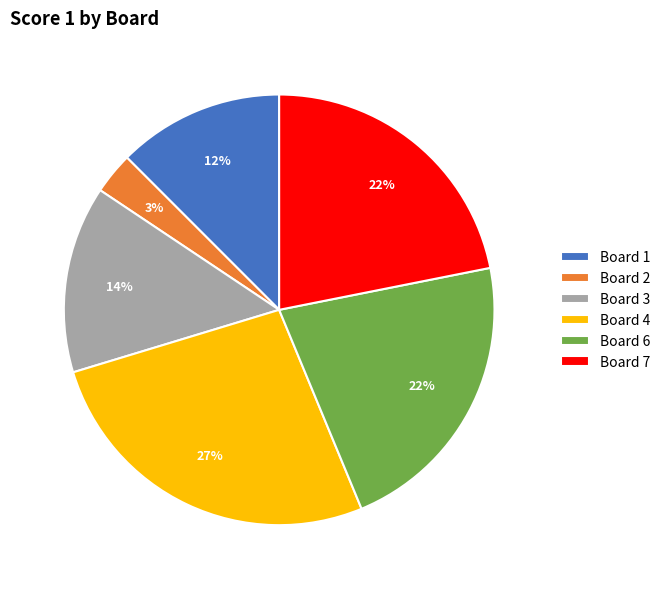

Which category has the smallest portion of the pie?

Board 2